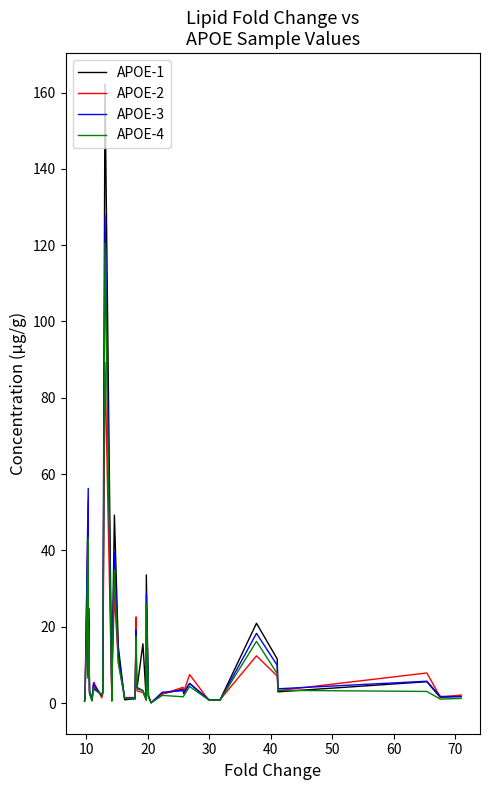

What is the maximum value shown in the chart?

162.2